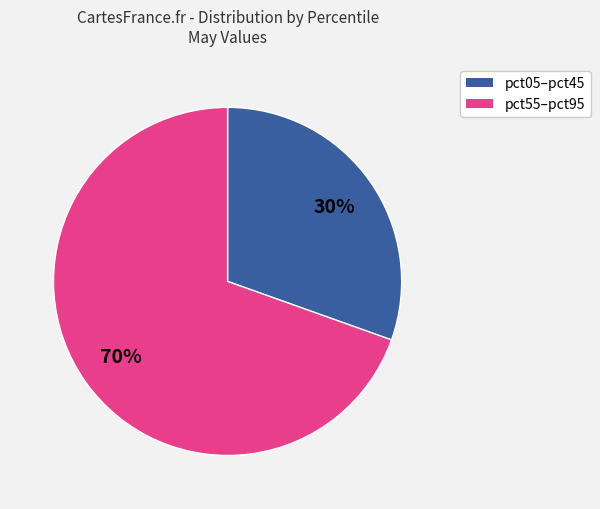

Is there any slice that represents more than half of the pie?

Yes